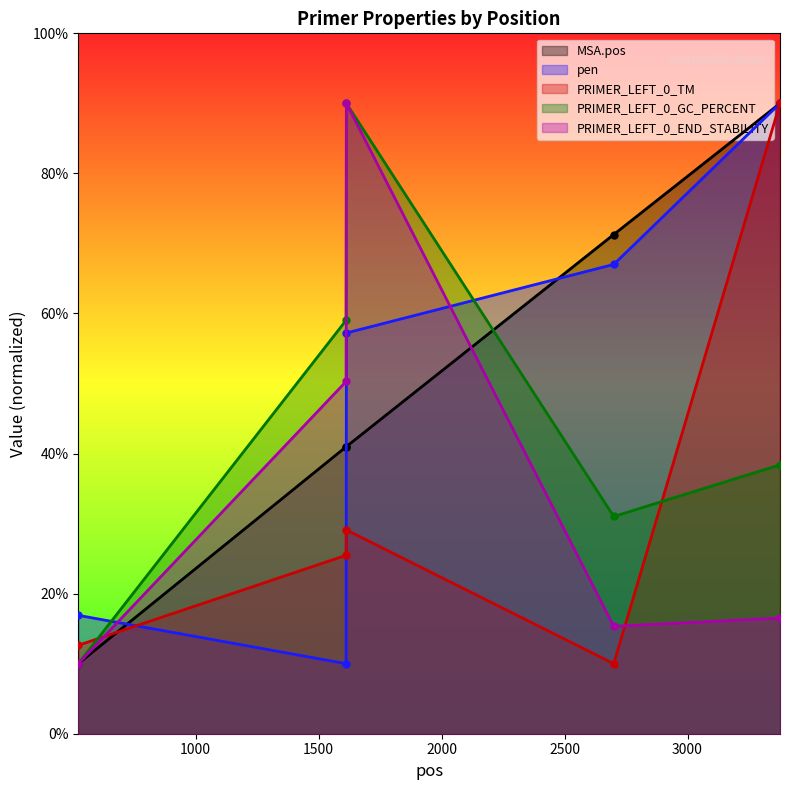

Is it true that PRIMER_LEFT_0_GC_PERCENT equals 25.3 at 1612?

False